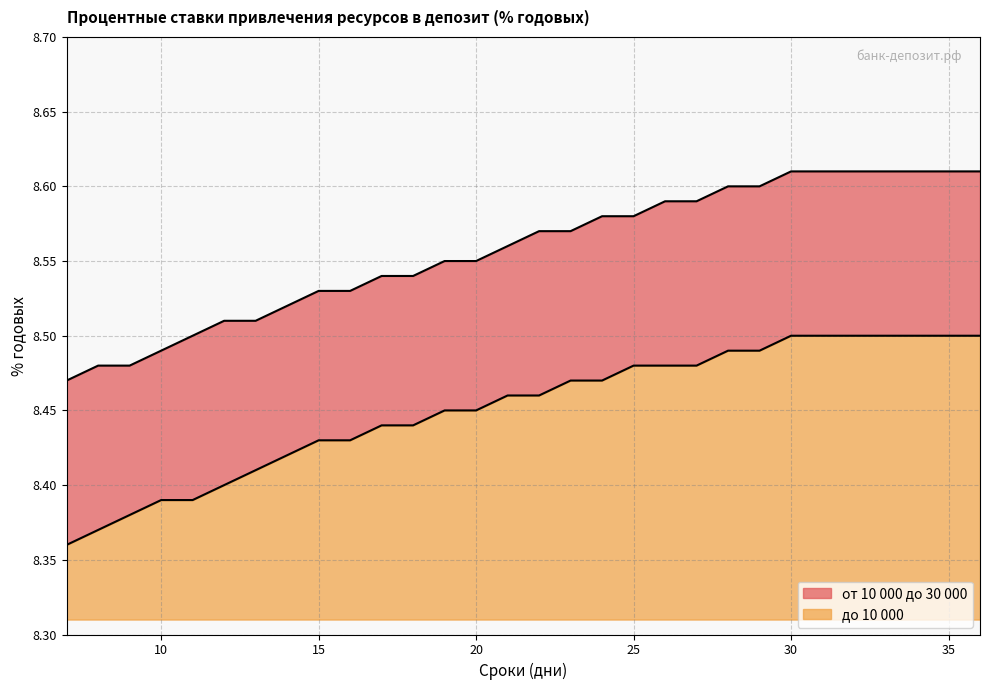

What is the value of the до 10 000 point at the 22nd from the left?

8.5